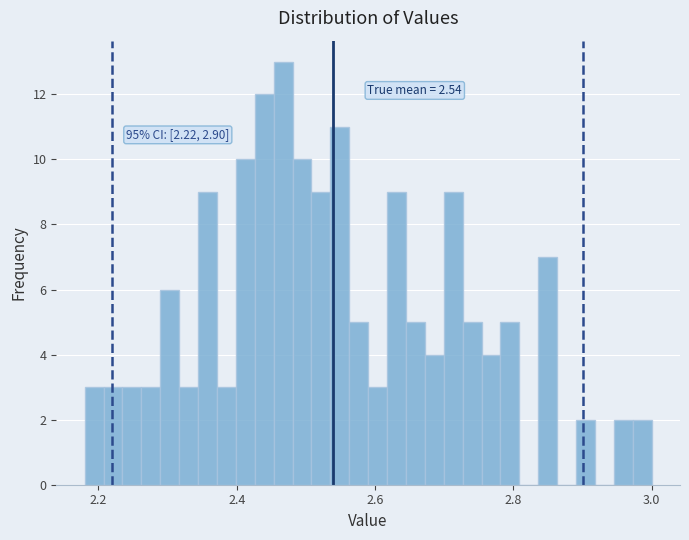

Read against the x-axis, roughly where is the centre of the tallest bar?

2.46